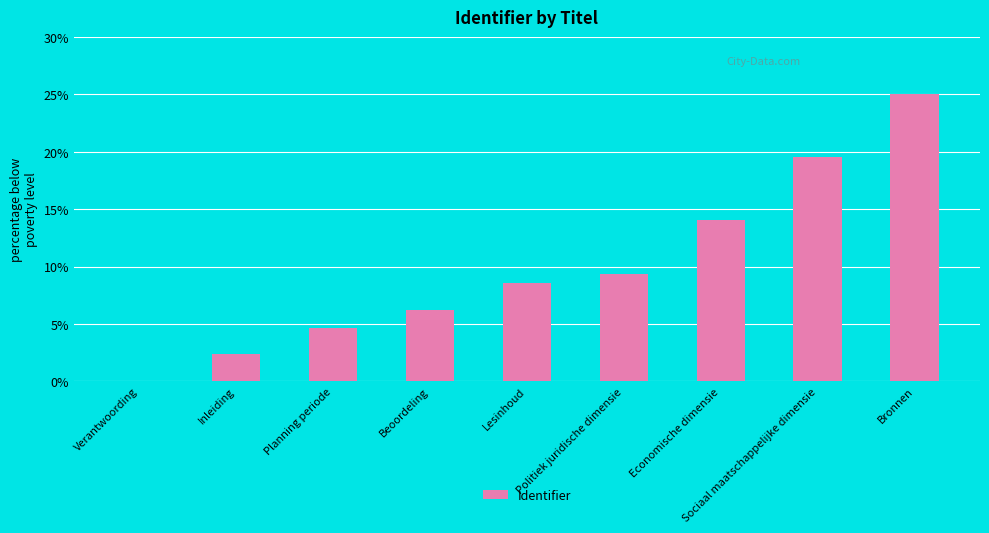

What is the change in value from Lesinhoud to Economische dimensie?

+5.5